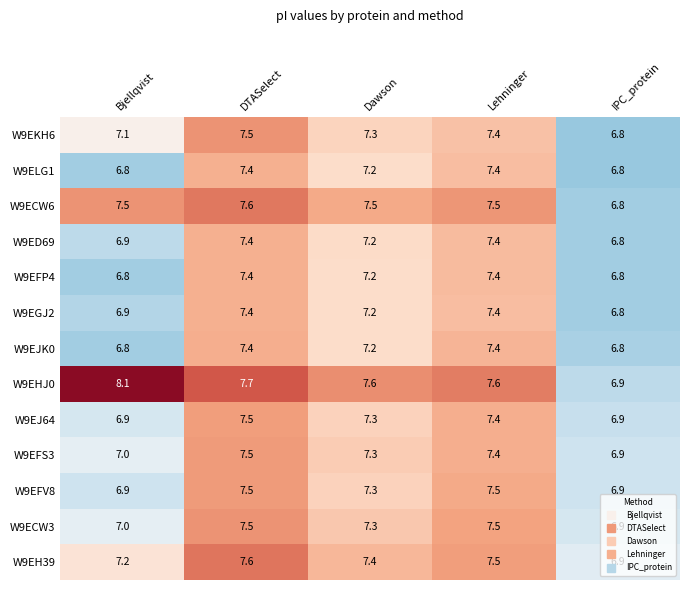

Which series has the largest range (max minus min)?

W9EHJ0